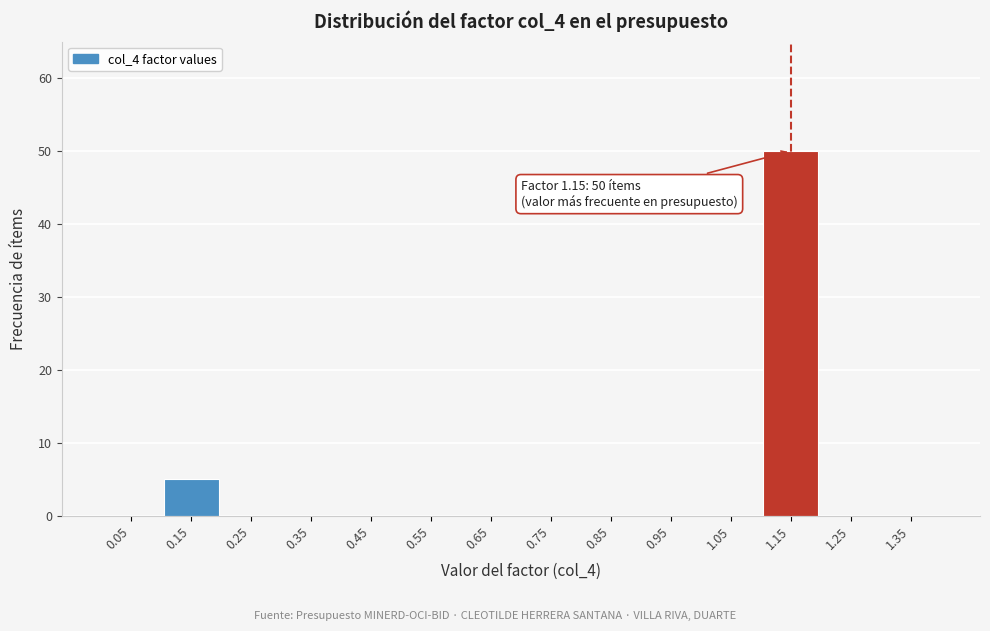

Which range on the x-axis has the tallest bar?

1.1 to 1.2